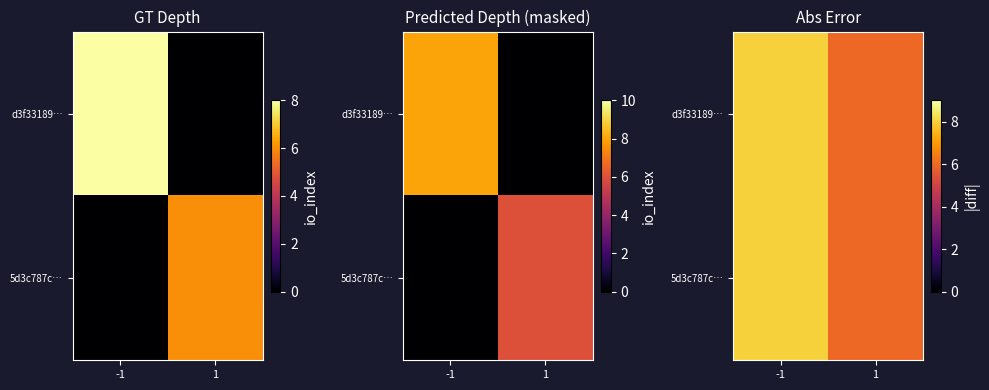

What is the sum of all d3f33189… values?

14